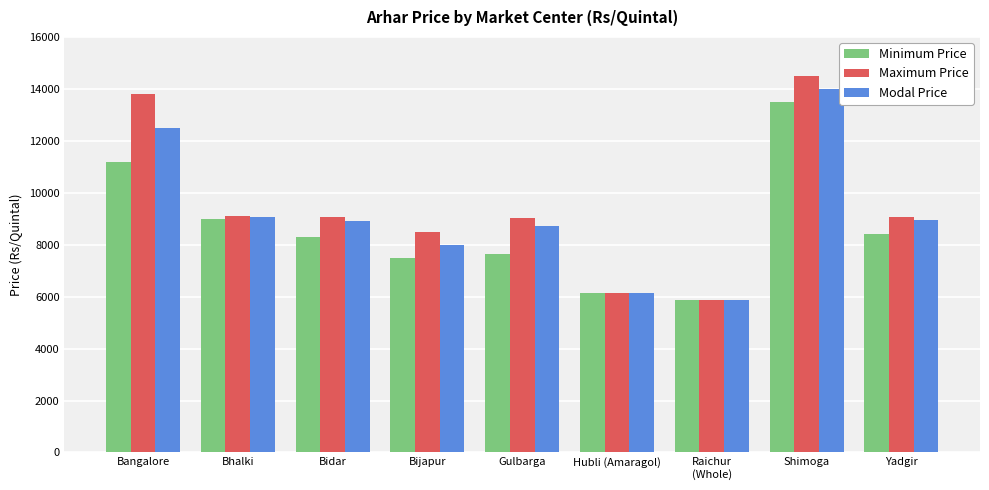

Are the bars horizontal?

No